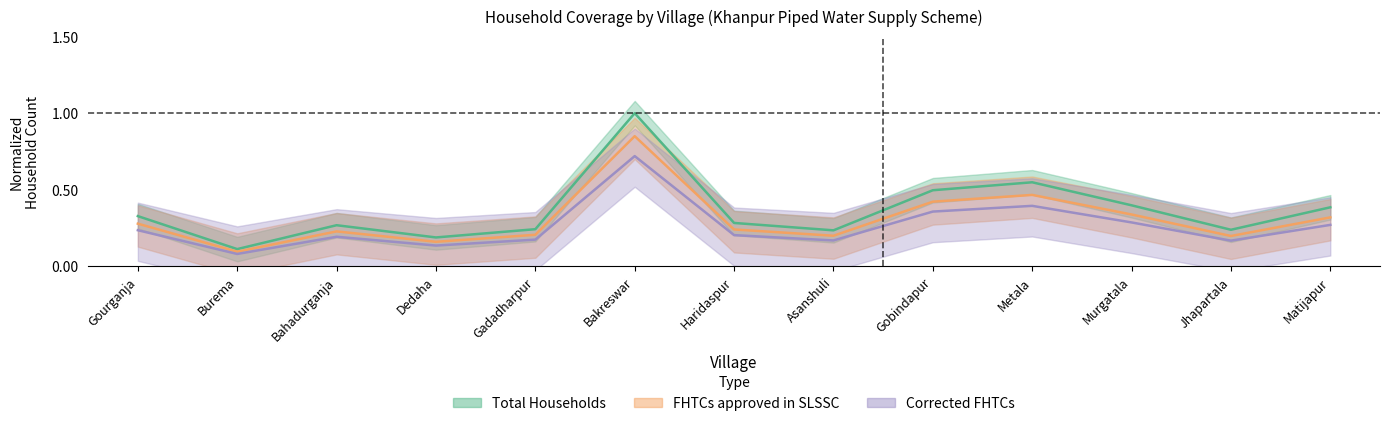

The value of Corrected FHTCs at Gadadharpur is 0.0. True or false?

False